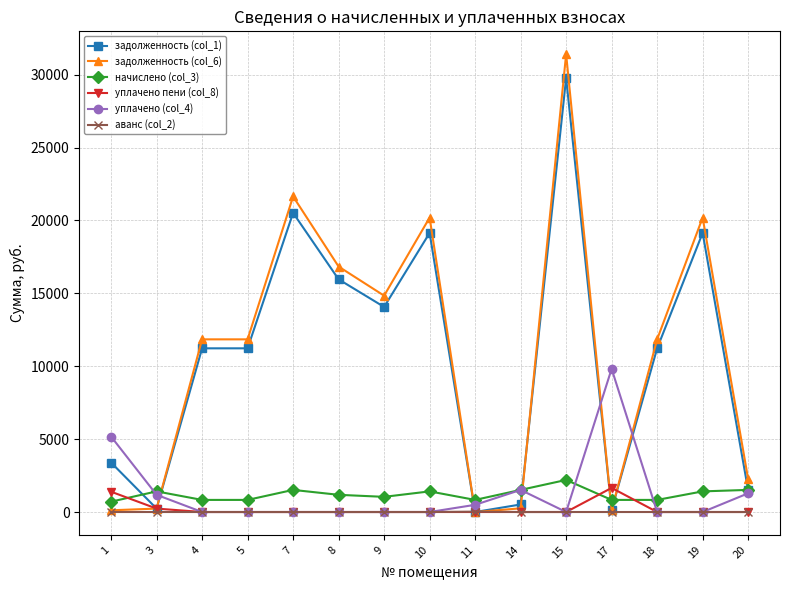

True or false: начислено (col_3) and уплачено (col_4) cross at least once.

True